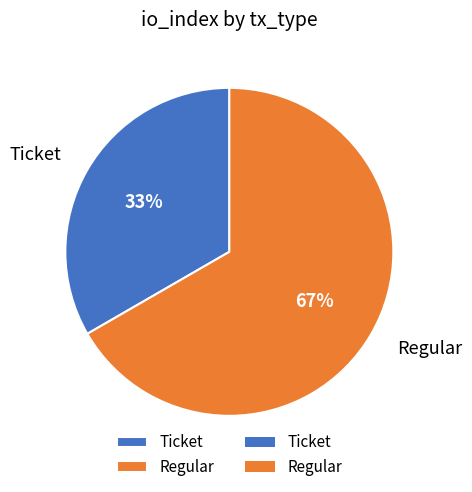

How many segments does this pie chart have?

2